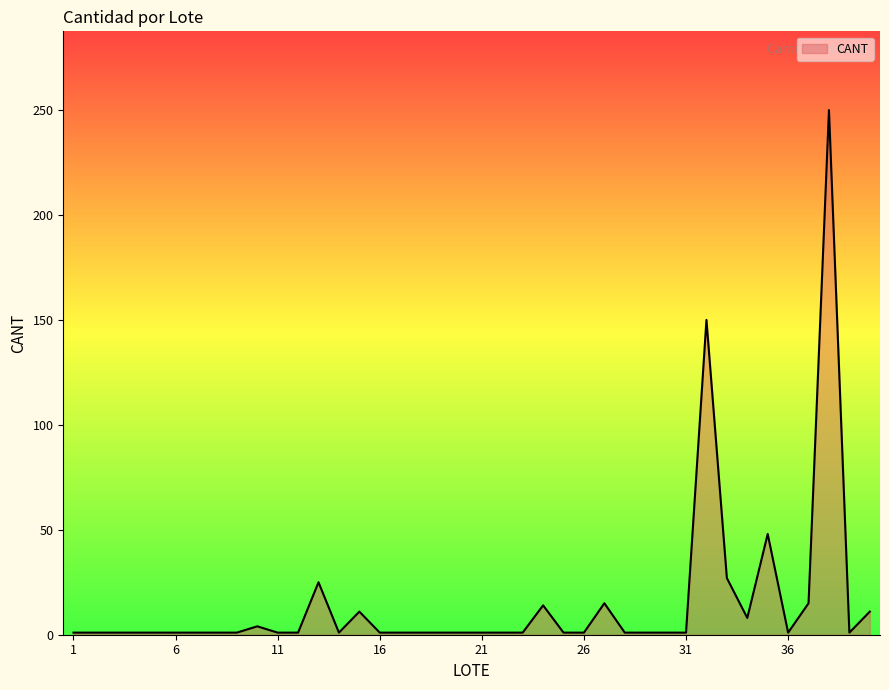

What is the maximum value shown in the chart?

250